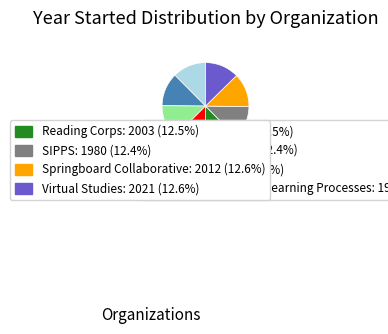

Does any single category account for the majority?

No